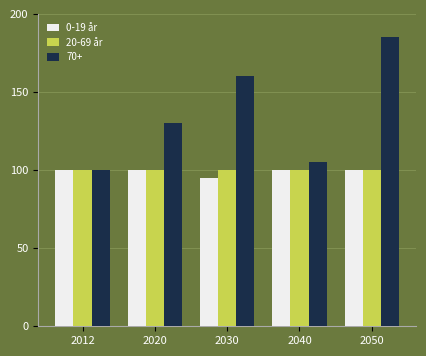

Which label corresponds to the largest value in the chart?

2050